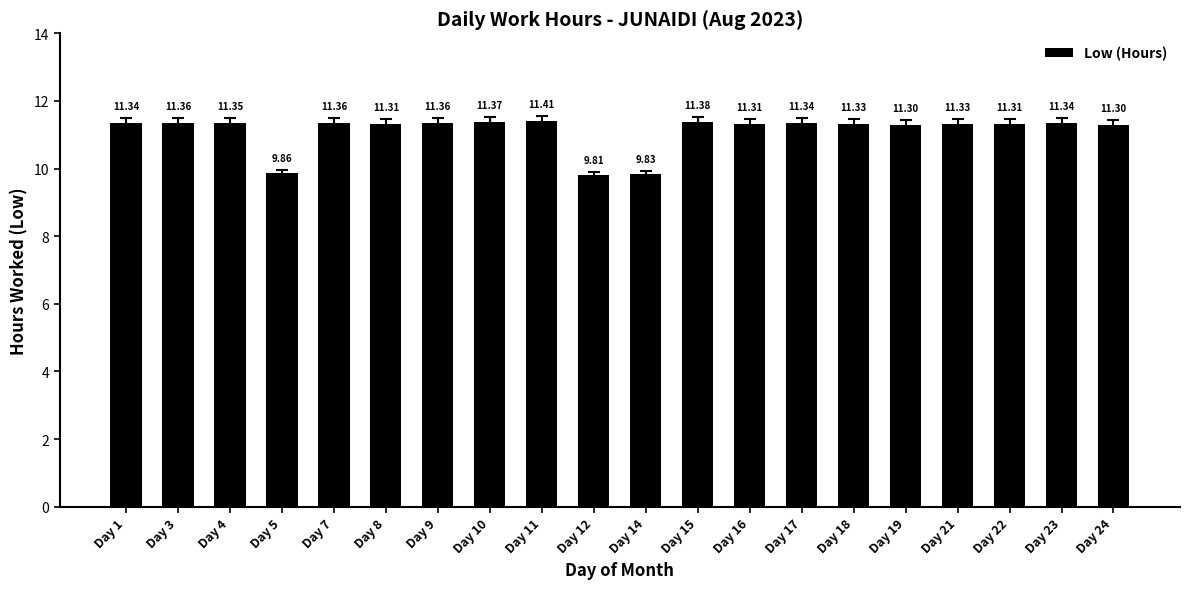

Which has a higher value, Day 3 or Day 4?

Day 3